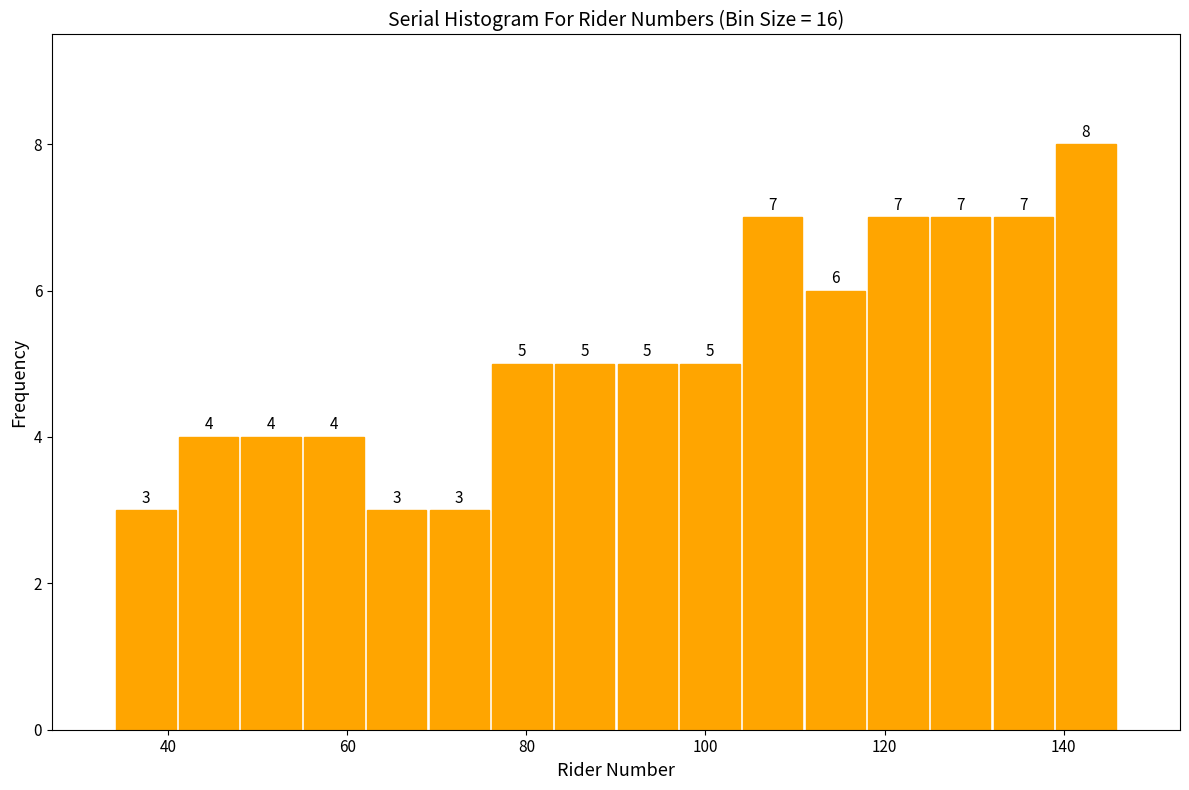

Read against the x-axis, roughly where is the centre of the tallest bar?

142